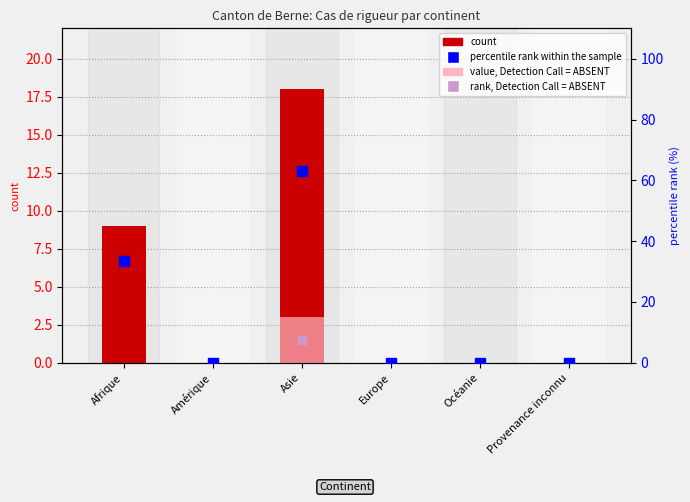

What are all the series names shown in the legend?

count, value, Detection Call = ABSENT, percentile rank within the sample, rank, Detection Call = ABSENT